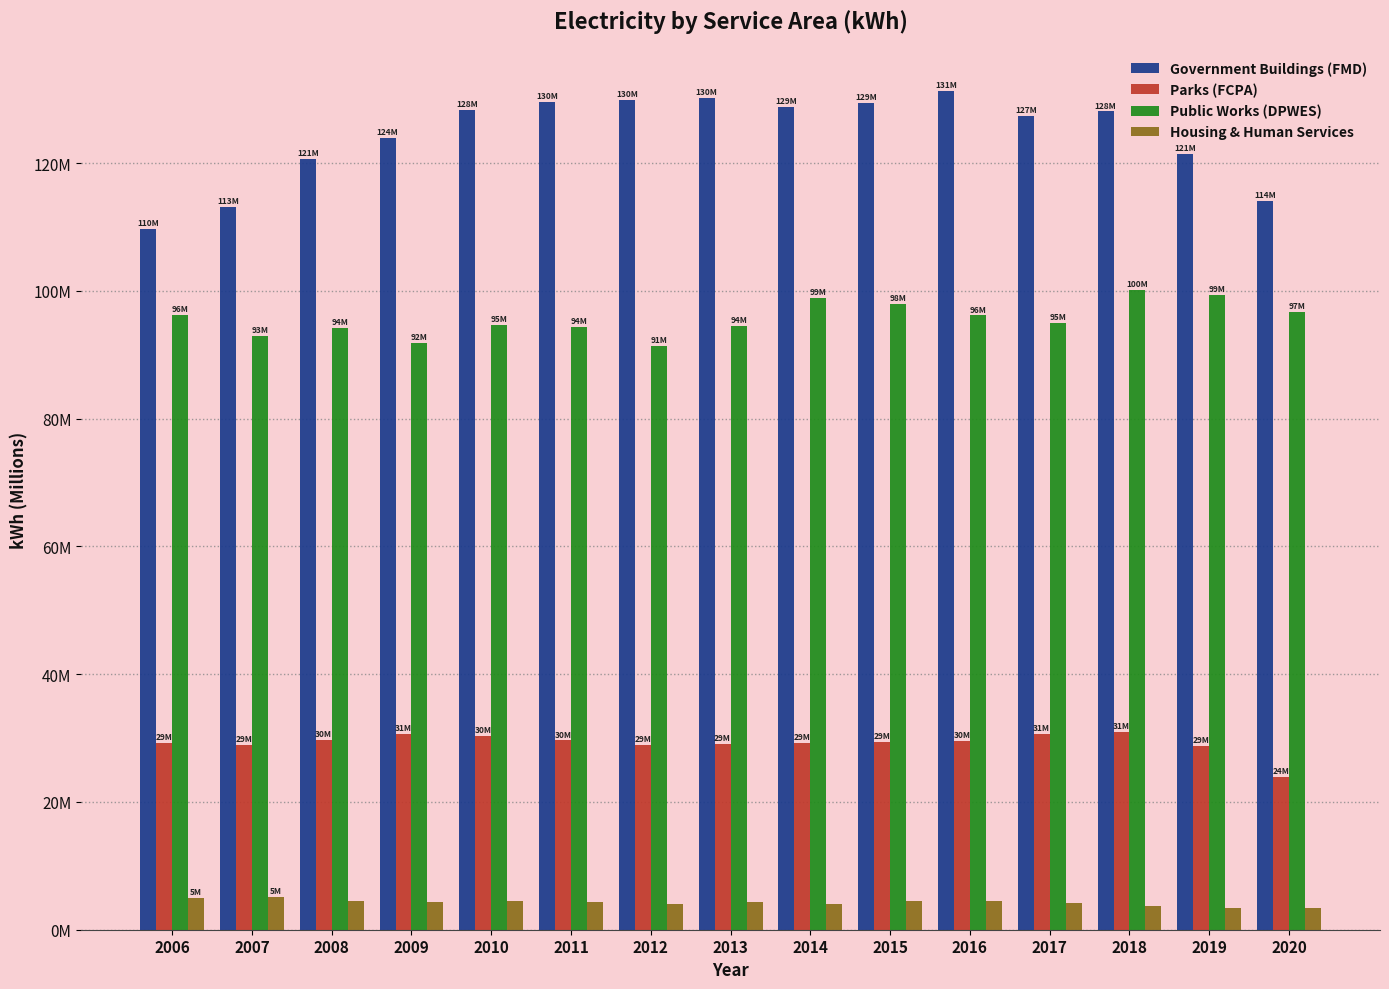

What are all the series names shown in the legend?

Government Buildings (FMD), Parks (FCPA), Public Works (DPWES), Housing & Human Services